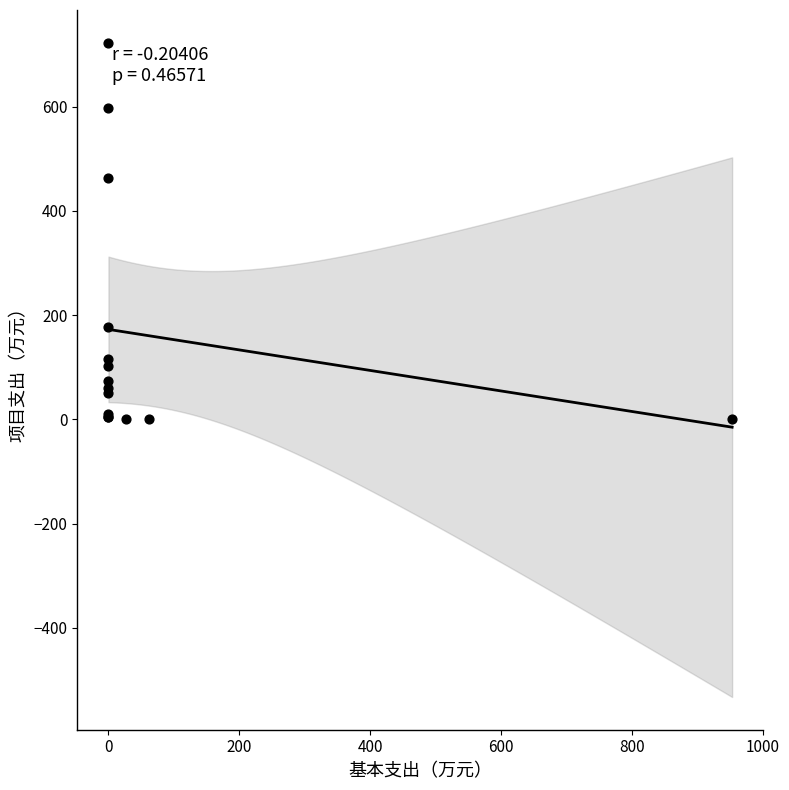

What Y value in the scatter plot is closest to 361?

462.5